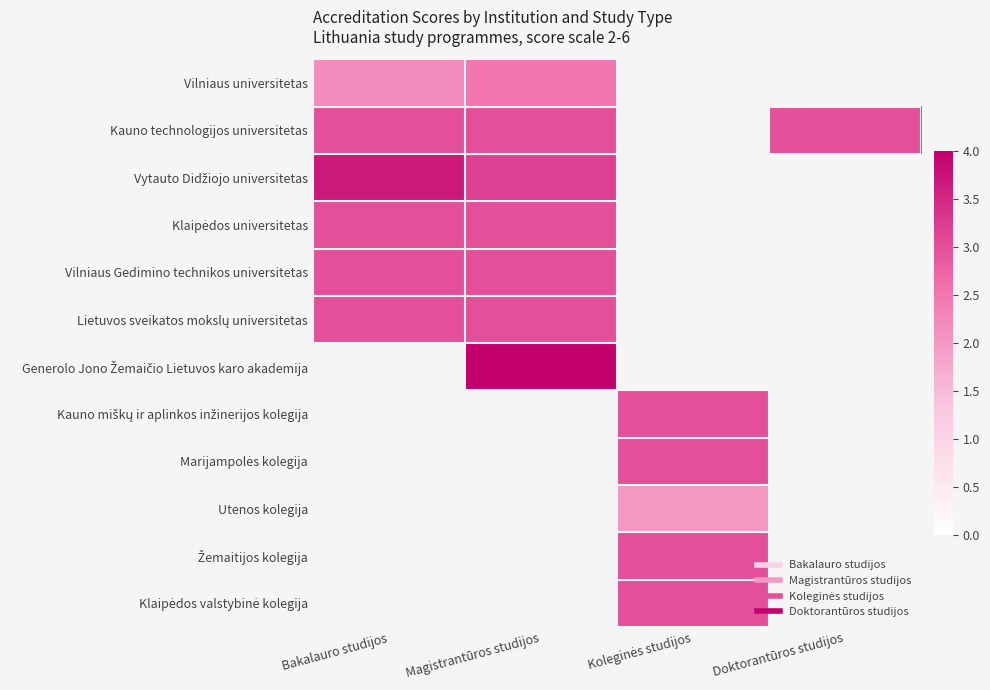

Between Bakalauro studijos and Doktorantūros studijos, which series saw the biggest shift?

Kauno technologijos universitetas